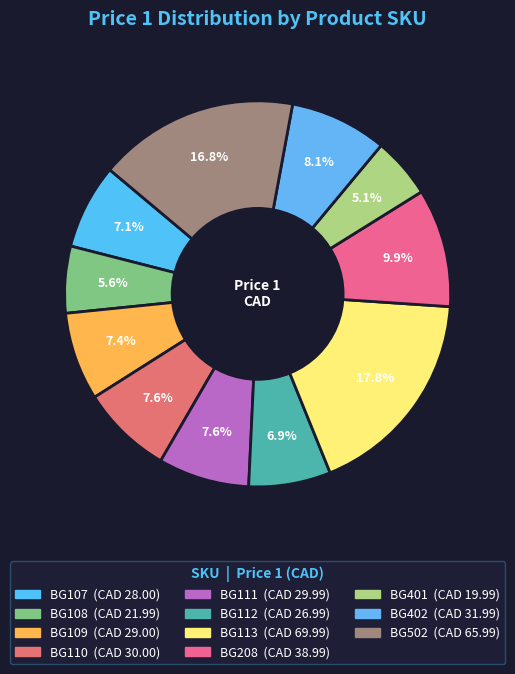

Combined, what portion of the pie is BG502 and BG401?

21.9%